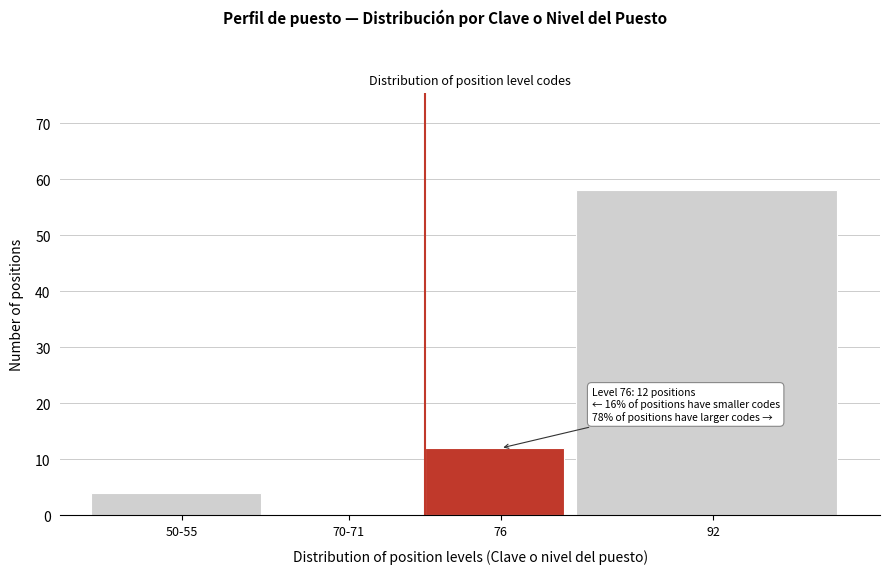

Reading left to right, extract all data points from this chart.

50-55=4	70-71=0	76=12	92=58